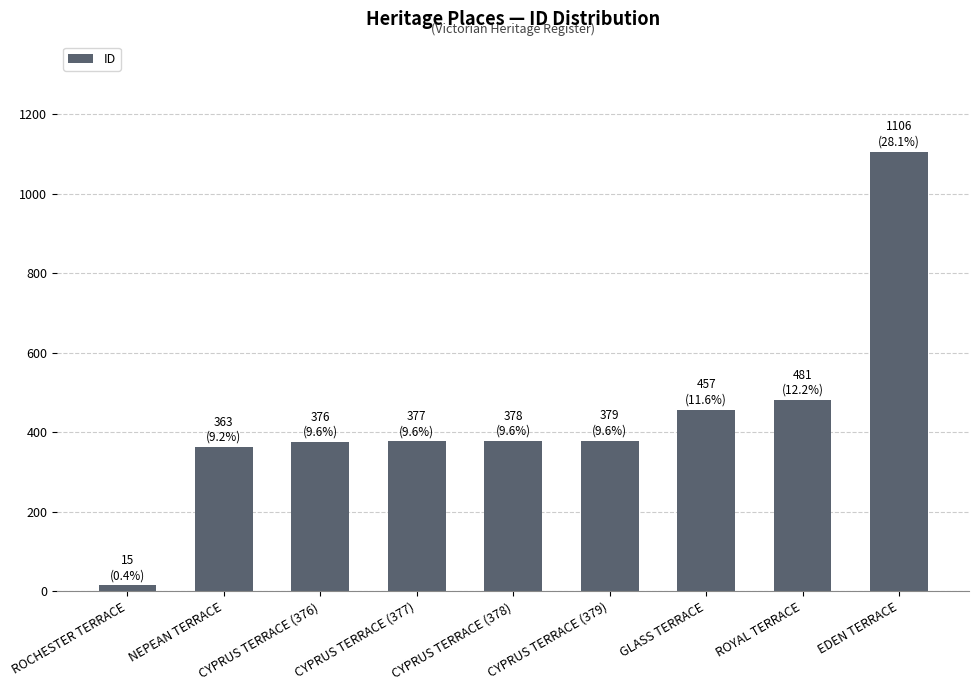

What is the sum of all values?

3932